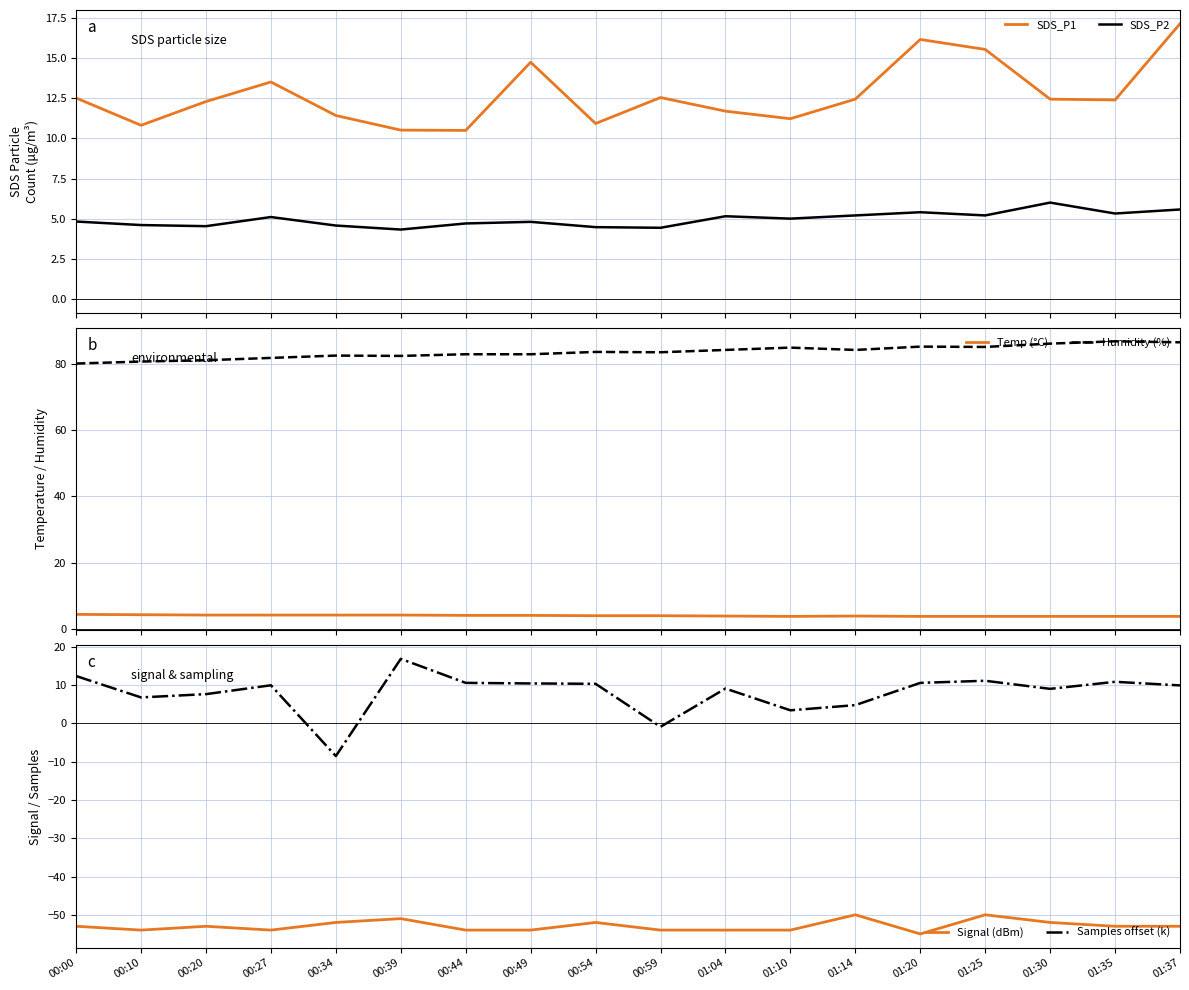

At how many categories does at least one series exceed -2?

18